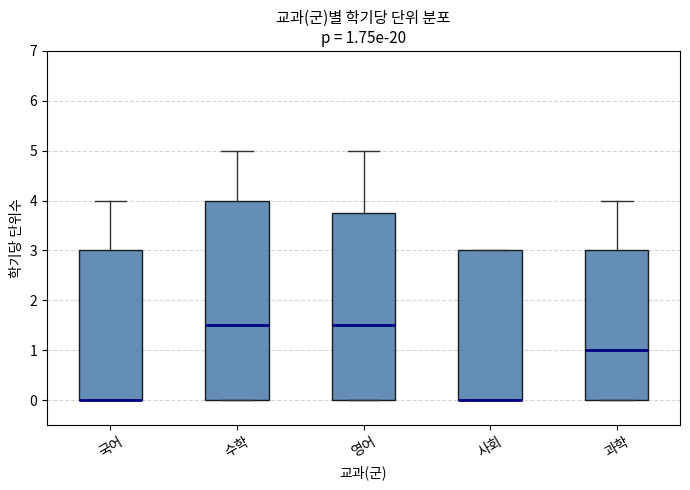

Which box is the tallest, from its lower edge to its upper edge?

수학